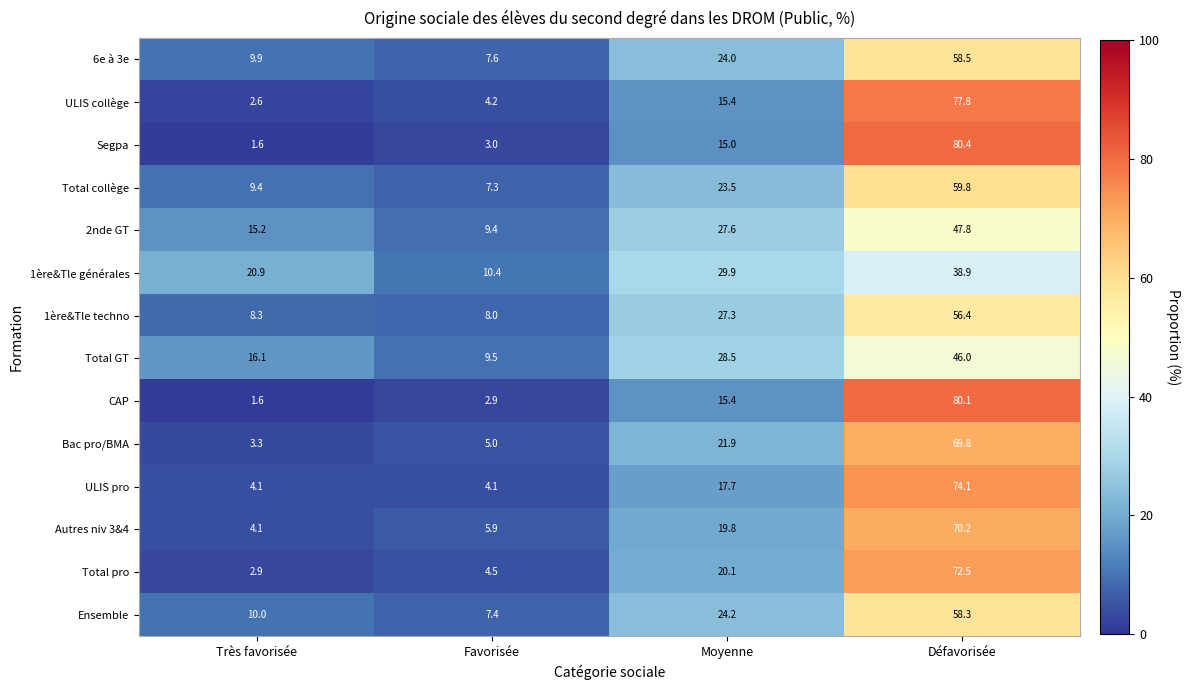

At which category is the sum across all series the highest?

Défavorisée